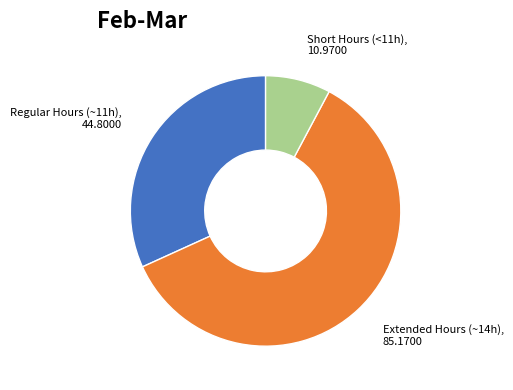

Is there any slice that represents more than half of the pie?

Yes